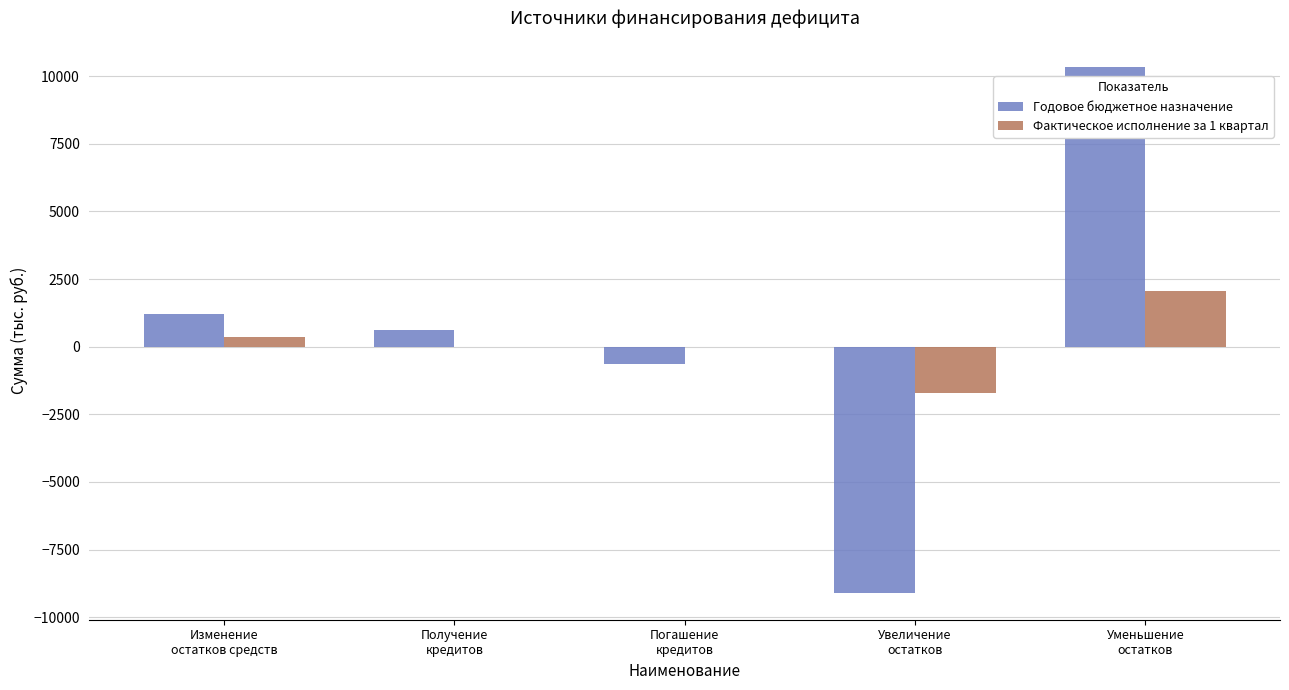

Which category has the highest value in the Фактическое исполнение за 1 квартал series?

Уменьшение
остатков